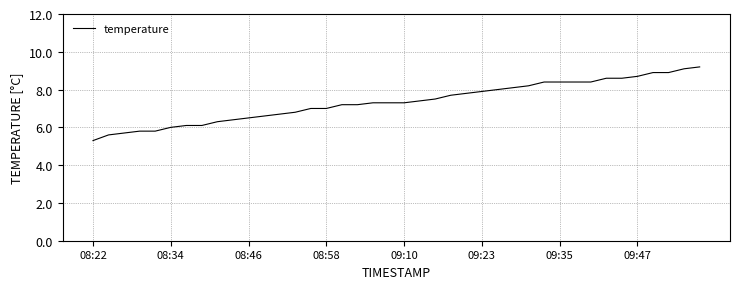

What is the minimum value shown in the chart?

5.3